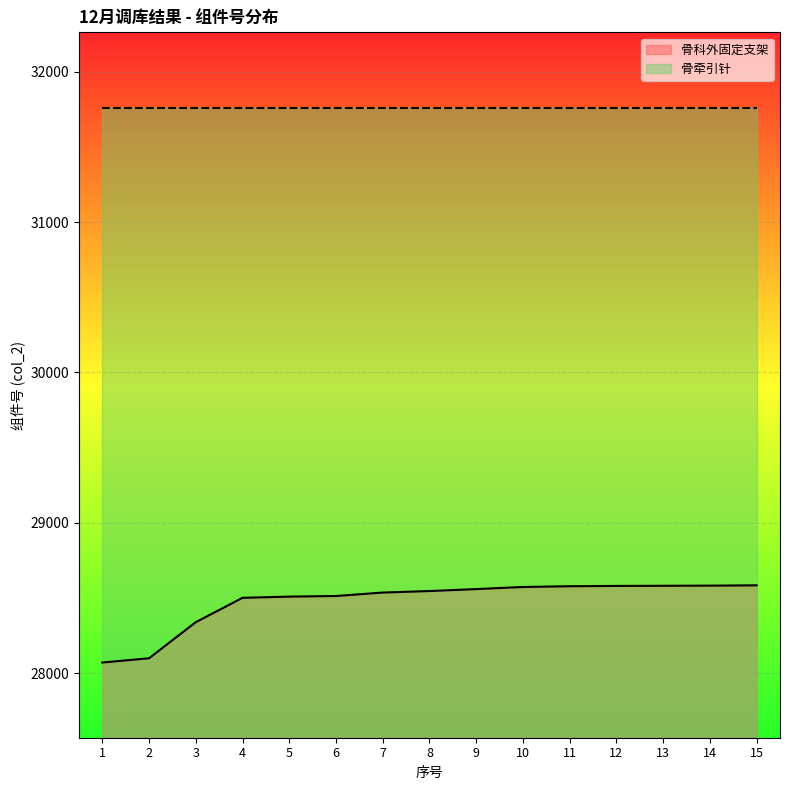

Rank the categories by value from highest to lowest.

15, 14, 13, 12, 11, 10, 9, 8, 7, 6, 5, 4, 3, 2, 1